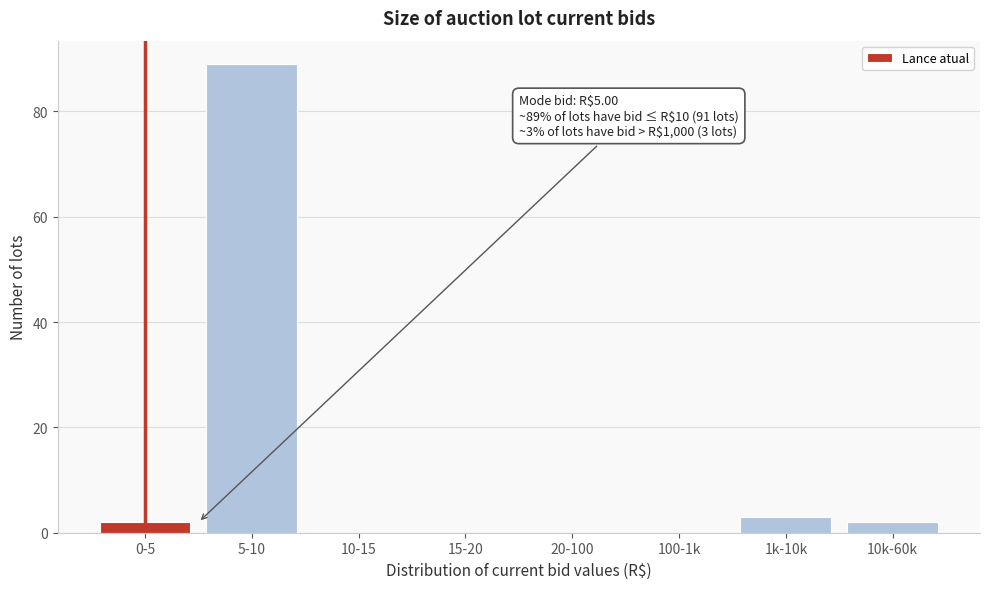

Reading left to right, what are all the values shown in this chart?

0-5=2	5-10=89	10-15=0	15-20=0	20-100=0	100-1k=0	1k-10k=3	10k-60k=2